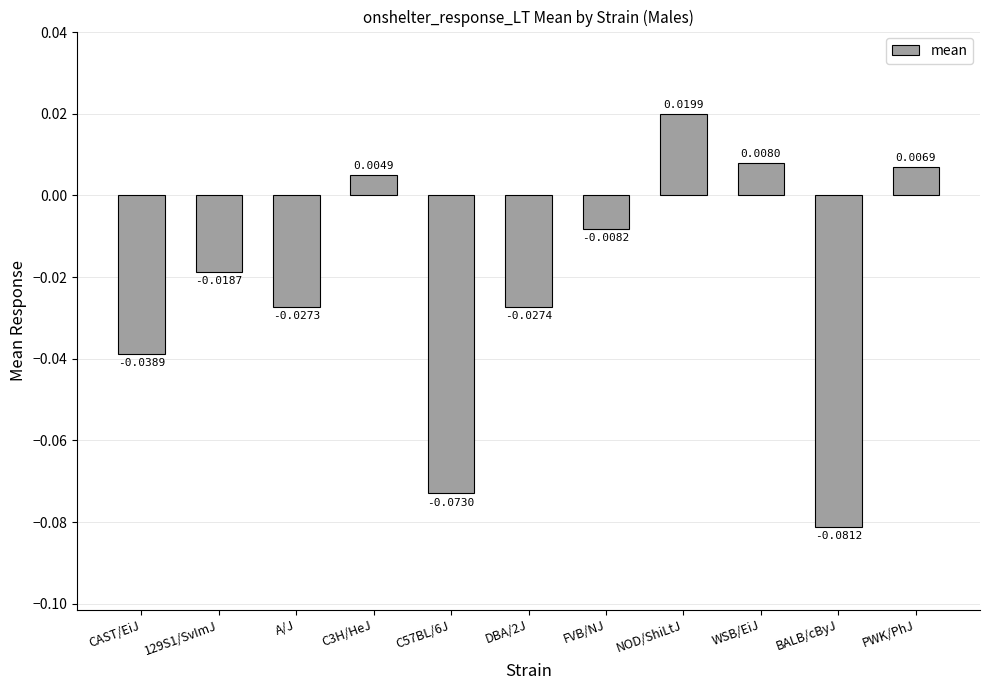

Rank the categories by value from highest to lowest.

NOD/ShiLtJ, WSB/EiJ, PWK/PhJ, C3H/HeJ, FVB/NJ, 129S1/SvImJ, A/J, DBA/2J, CAST/EiJ, C57BL/6J, BALB/cByJ